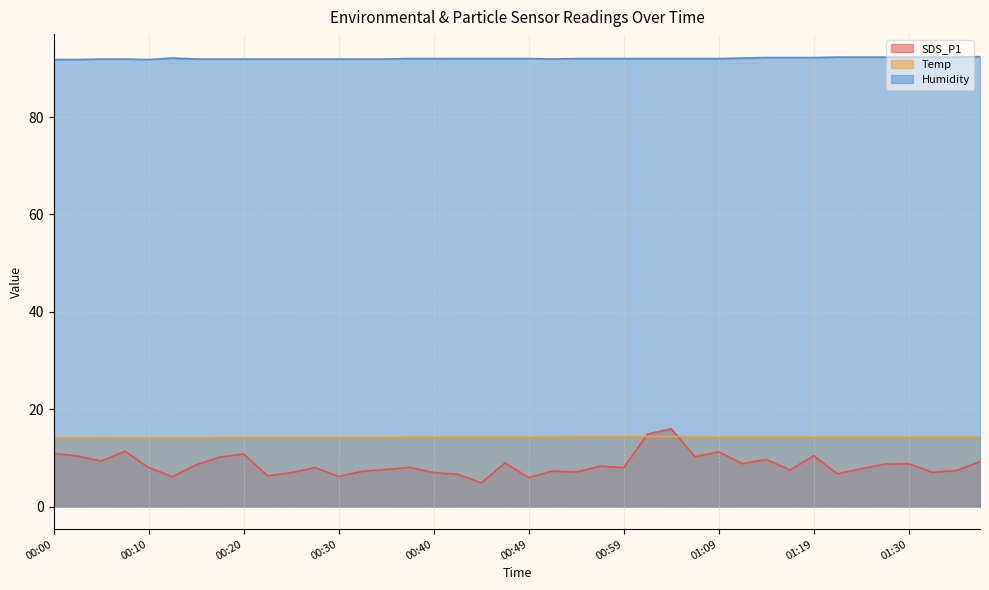

Rank the series by their maximum value, from lowest to highest.

Temp, SDS_P1, Humidity